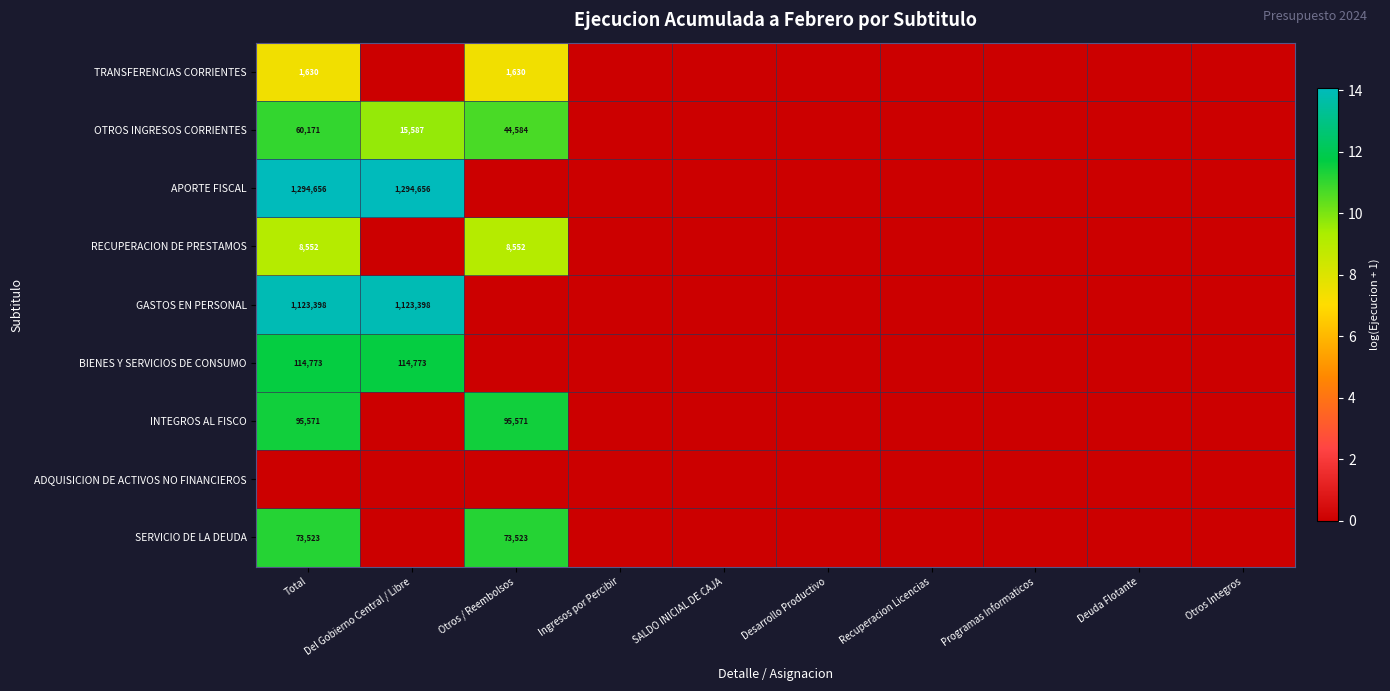

At which category does the chart reach its peak across all series?

Total